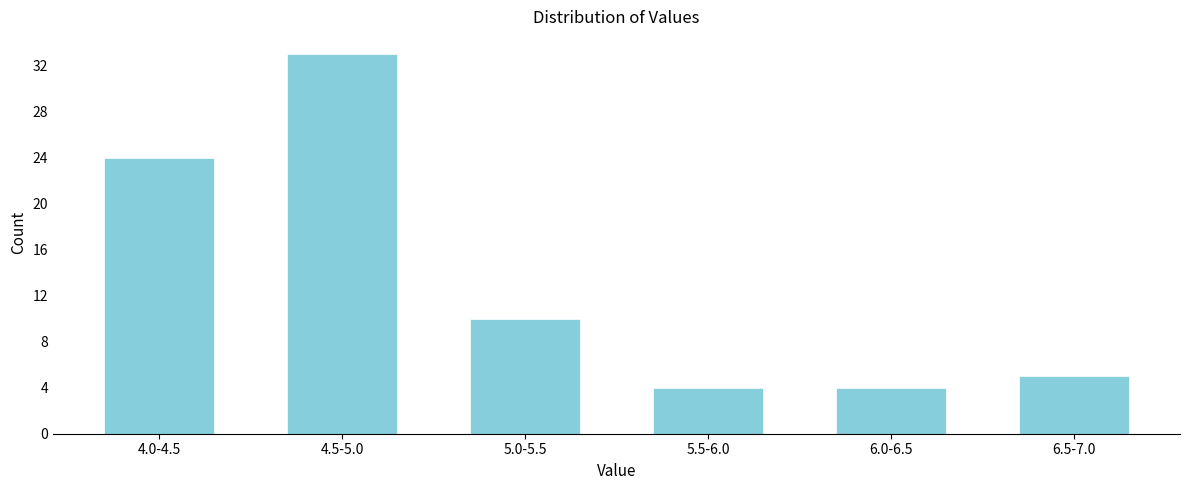

Reading left to right, what are all the values shown in this chart?

4.0-4.5=24	4.5-5.0=33	5.0-5.5=10	5.5-6.0=4	6.0-6.5=4	6.5-7.0=5